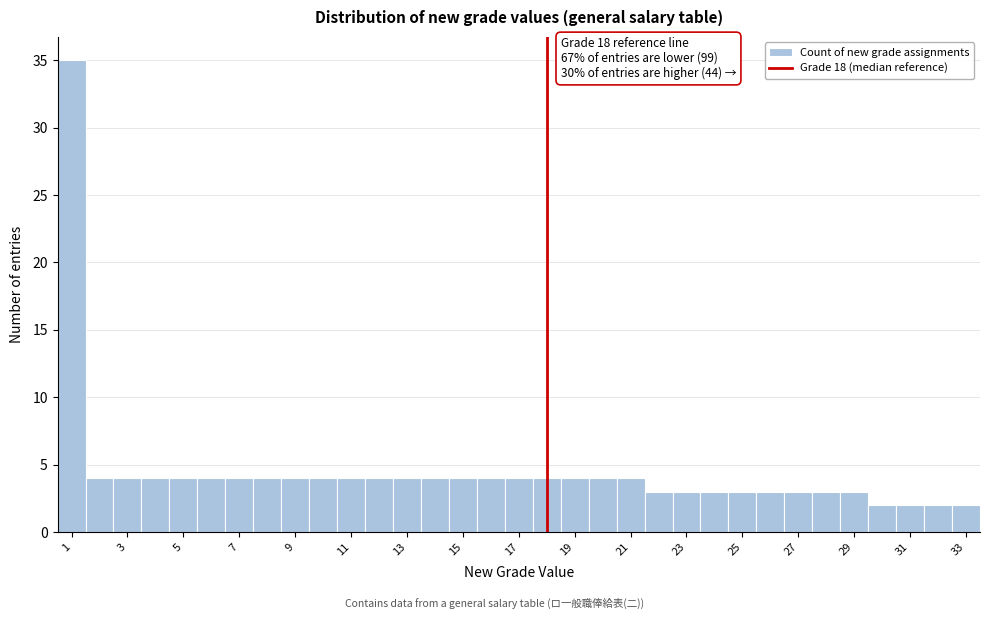

Which range on the x-axis has the tallest bar?

0.5 to 1.5